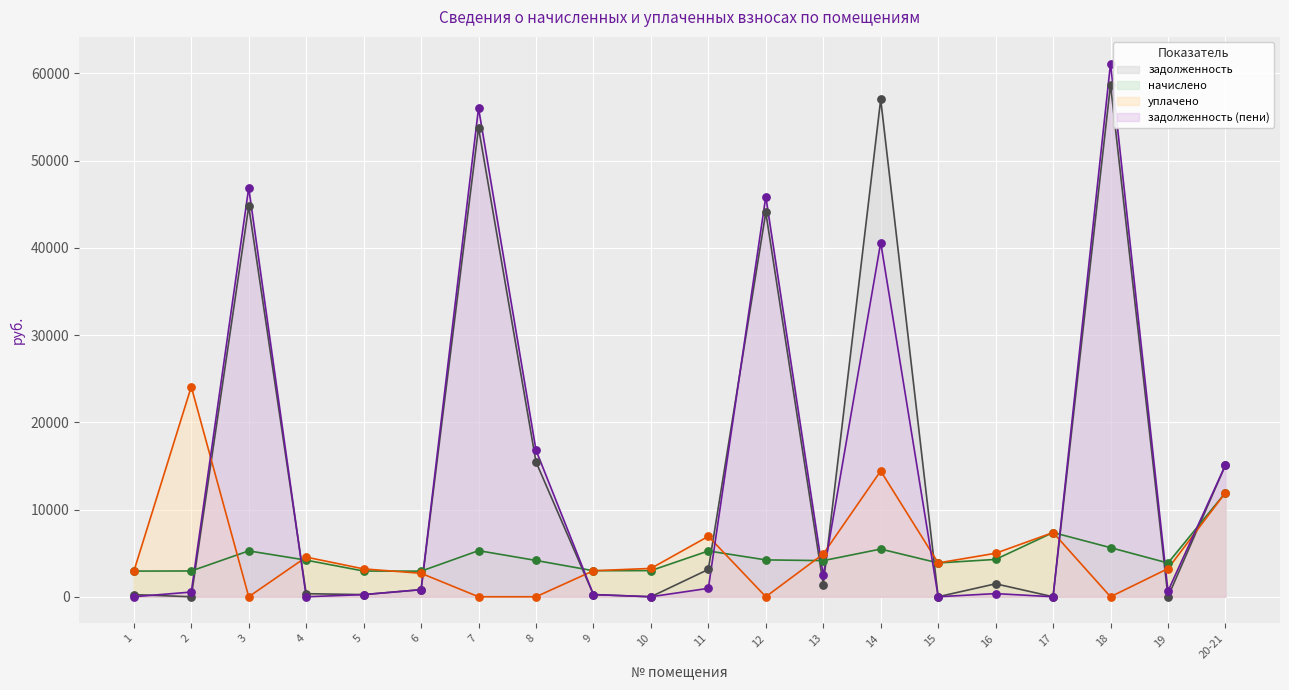

At how many categories does at least one series exceed 20647?

6